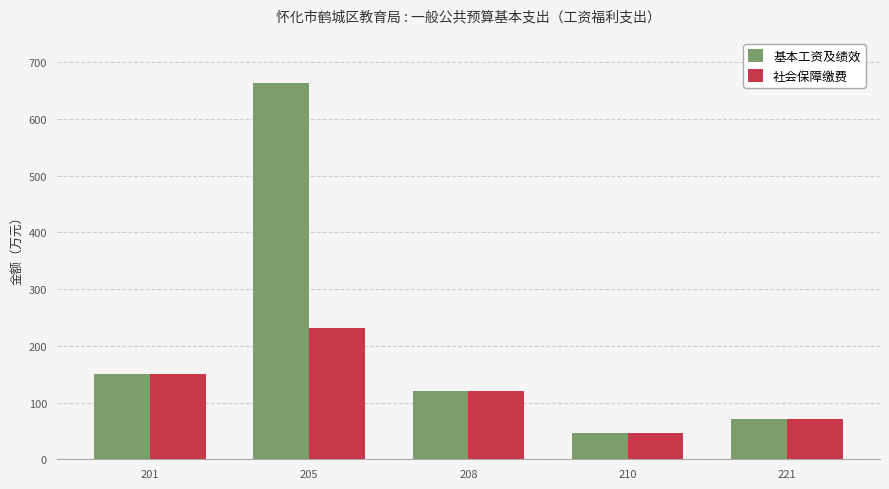

List the series in order of their peak value, lowest first.

社会保障缴费, 基本工资及绩效